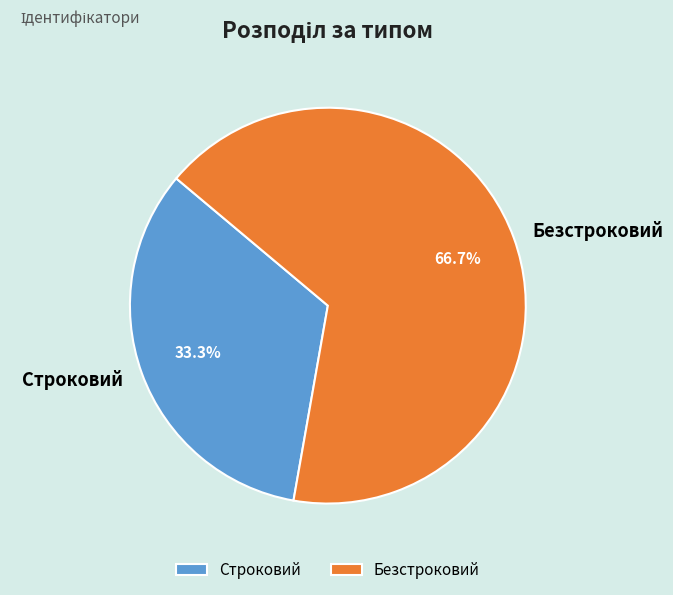

Rank the categories by value from highest to lowest.

Безстроковий, Строковий